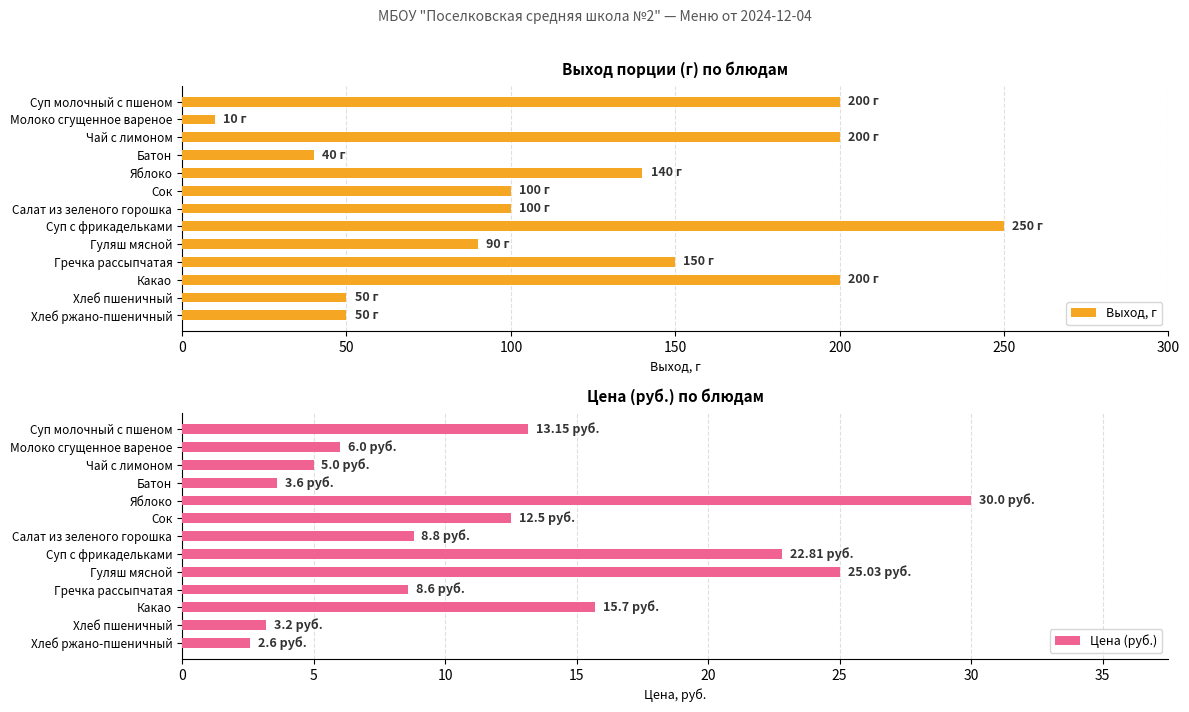

The Выход, г series shows 306.0 at Суп молочный с пшеном. True or false?

False